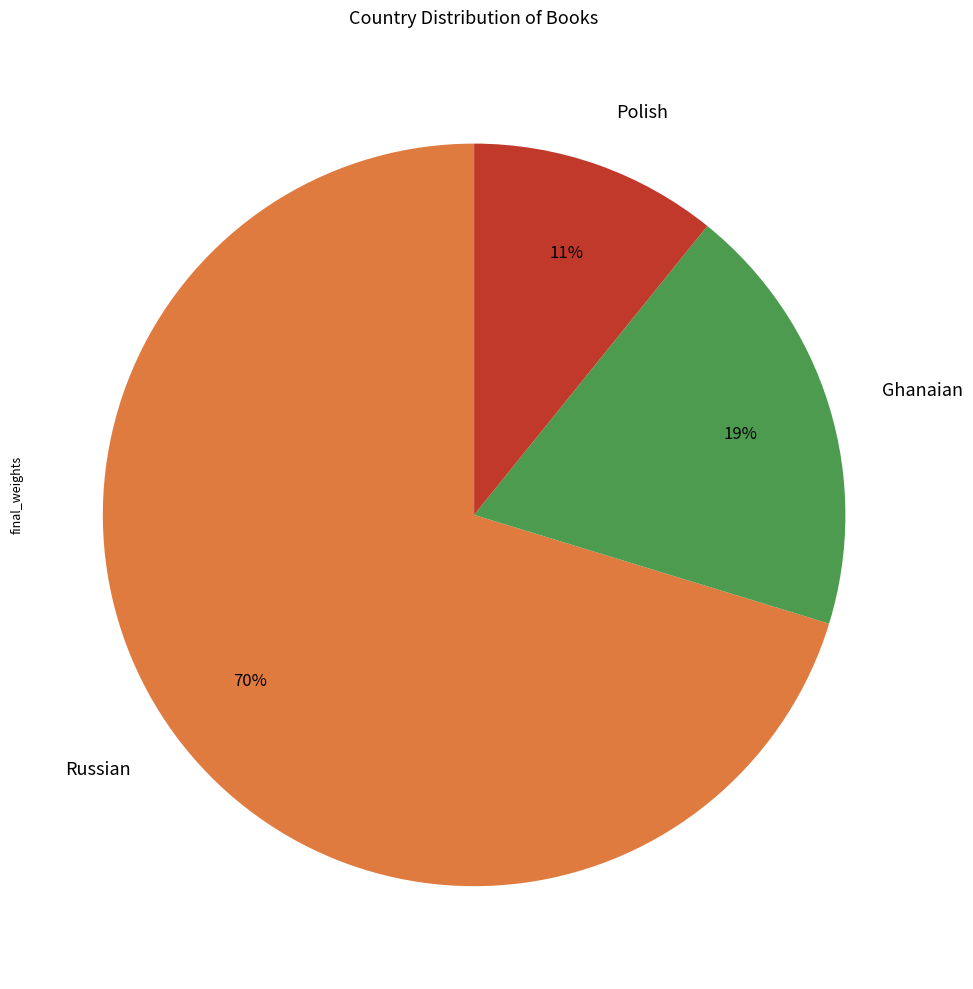

Between Ghanaian and Polish, which is larger?

Ghanaian